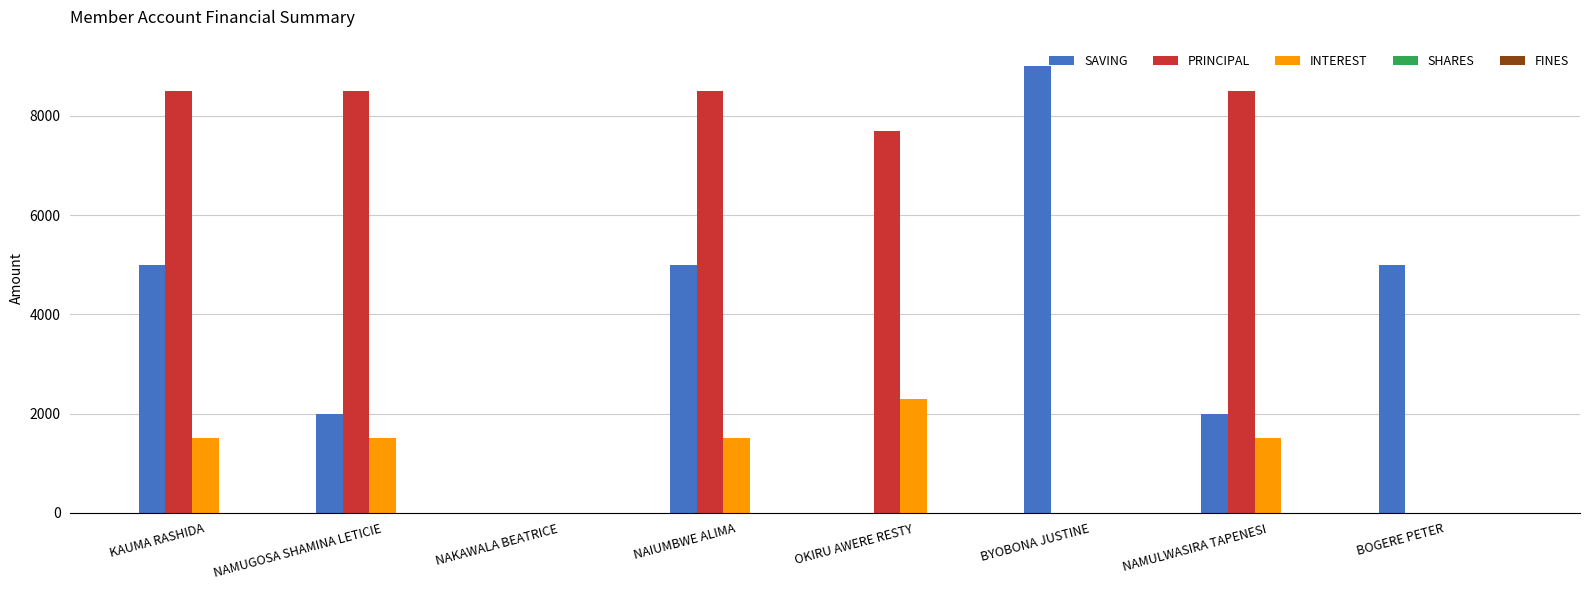

What is the spread (max minus min) of values at NAMUGOSA SHAMINA LETICIE?

7000